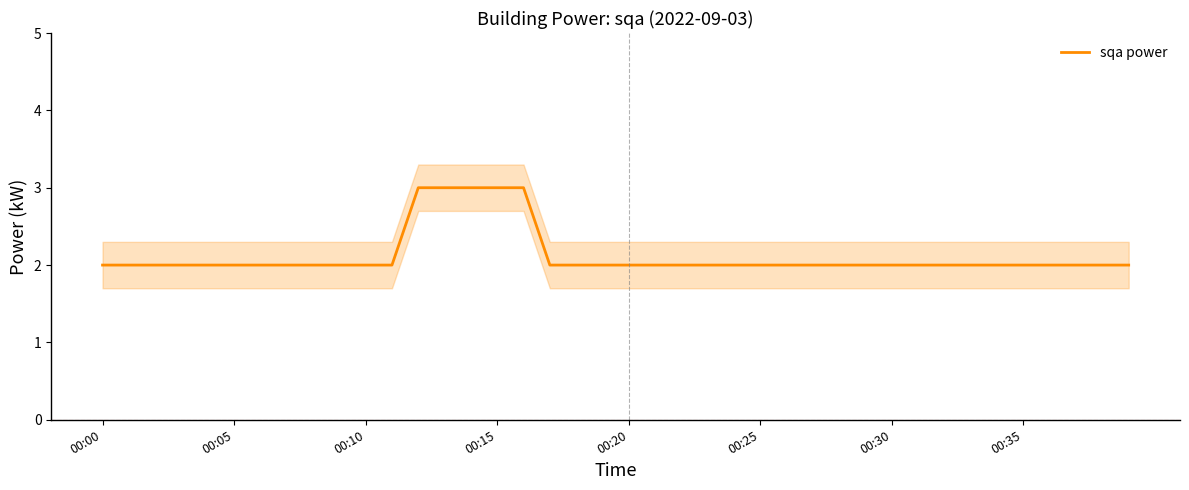

What is the average value?

2